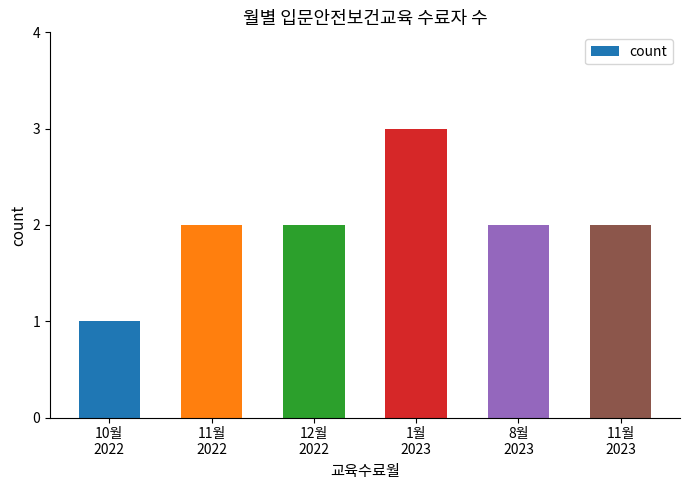

The chart shows a value of 2 at 11월
2023. True or false?

True